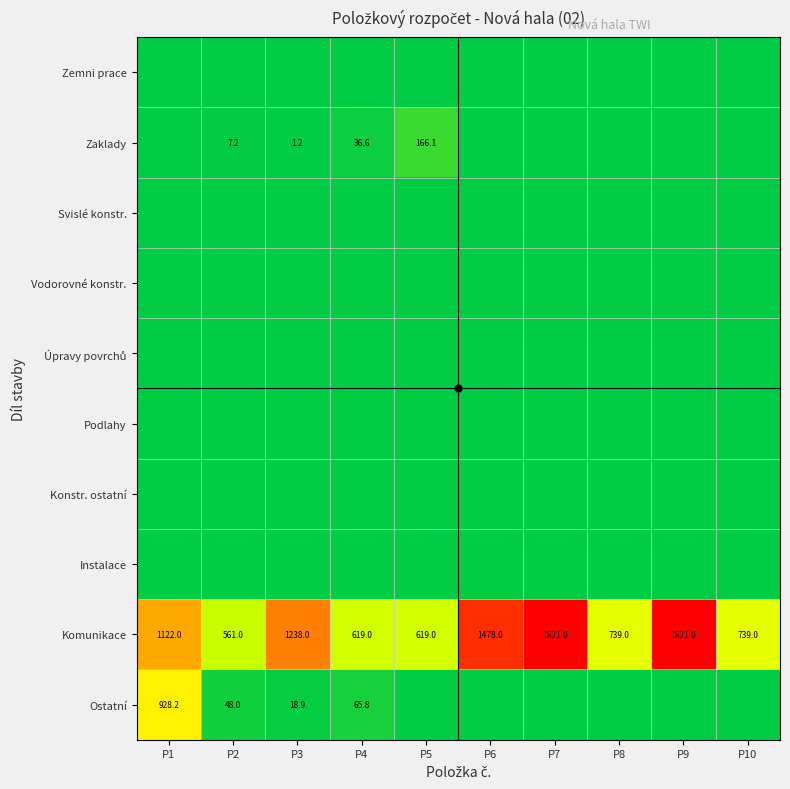

True or false: Zaklady has a value of 7.2 at P2.

True